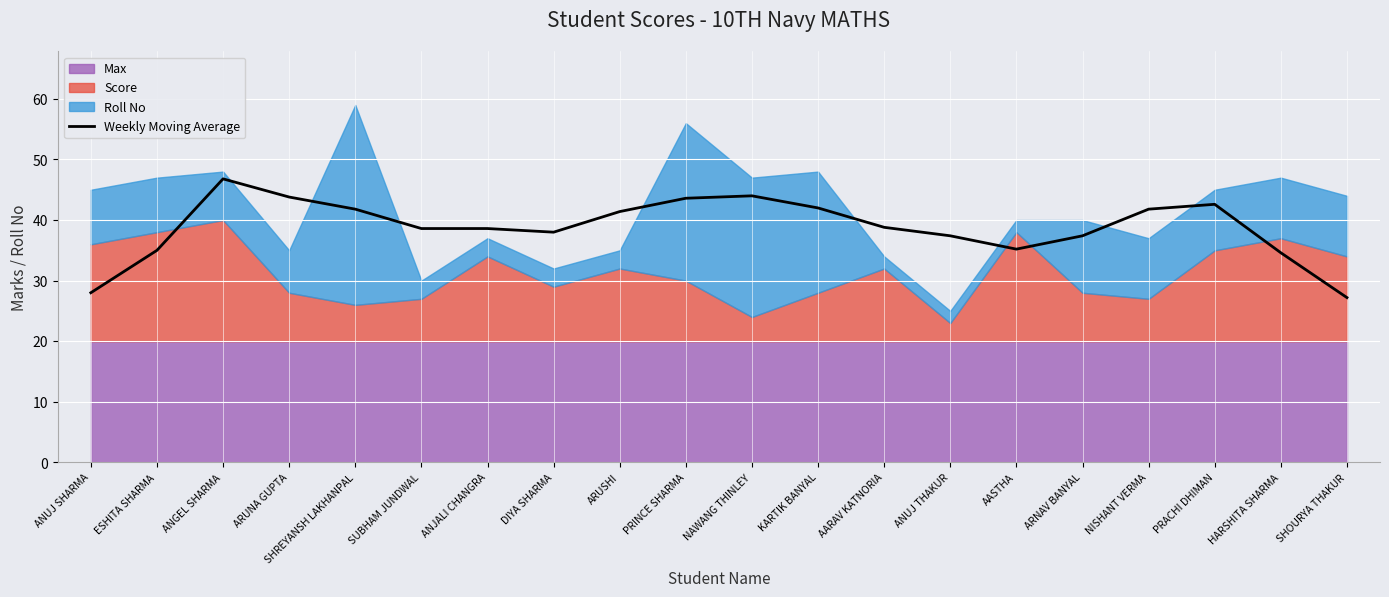

How many values are below 38?

7